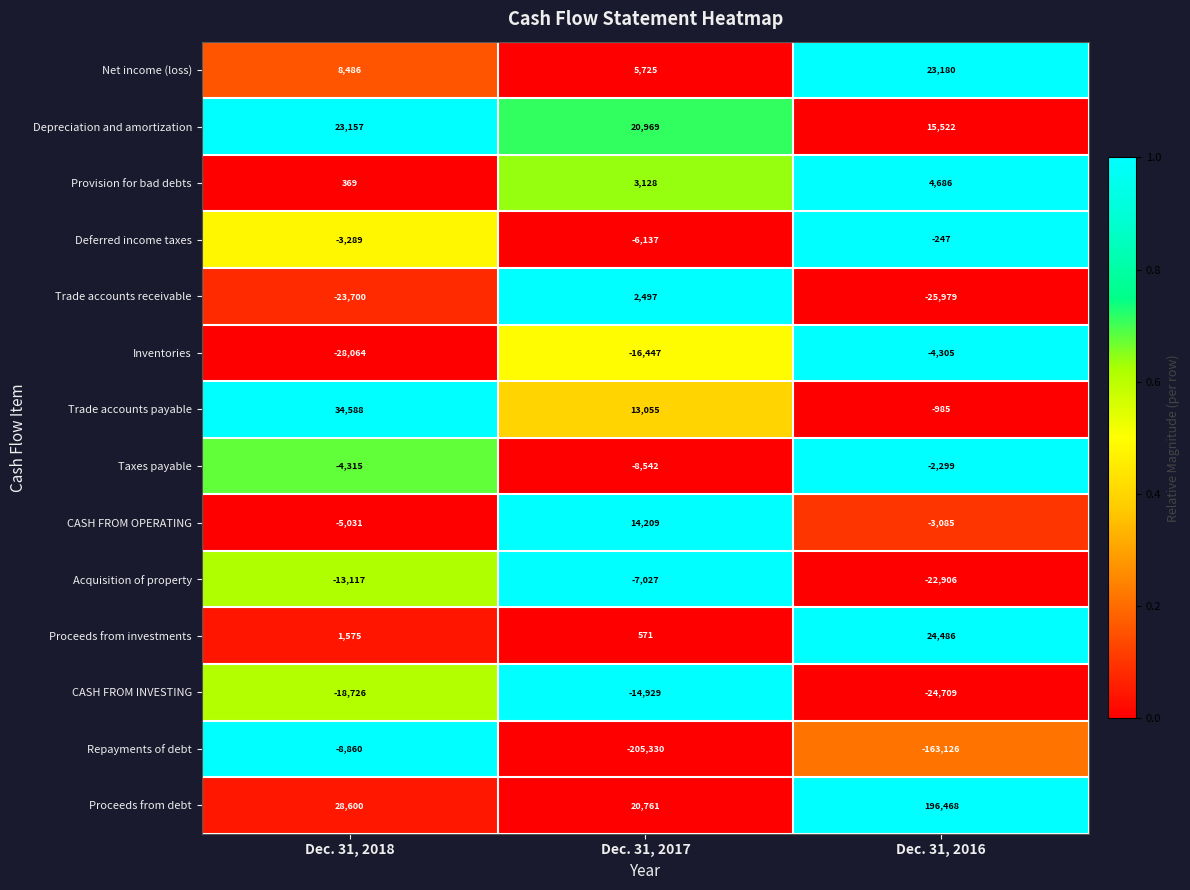

At how many categories does at least one series exceed 0?

3